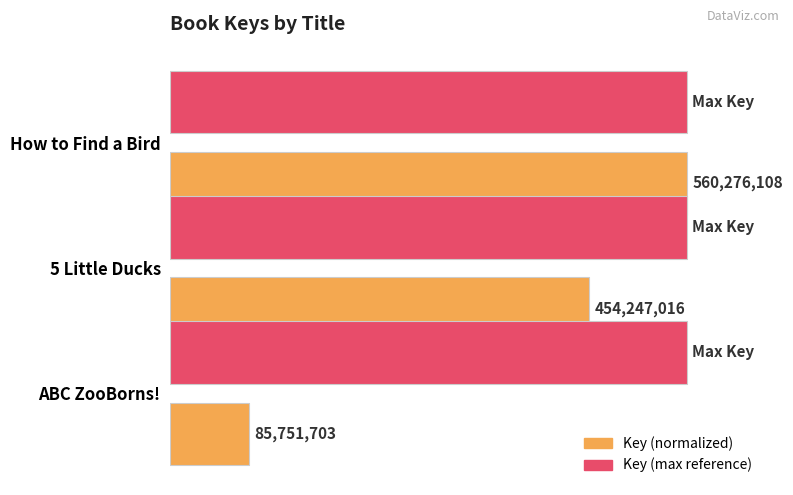

What are all the series names shown in the legend?

Key (normalized), Key (max reference)